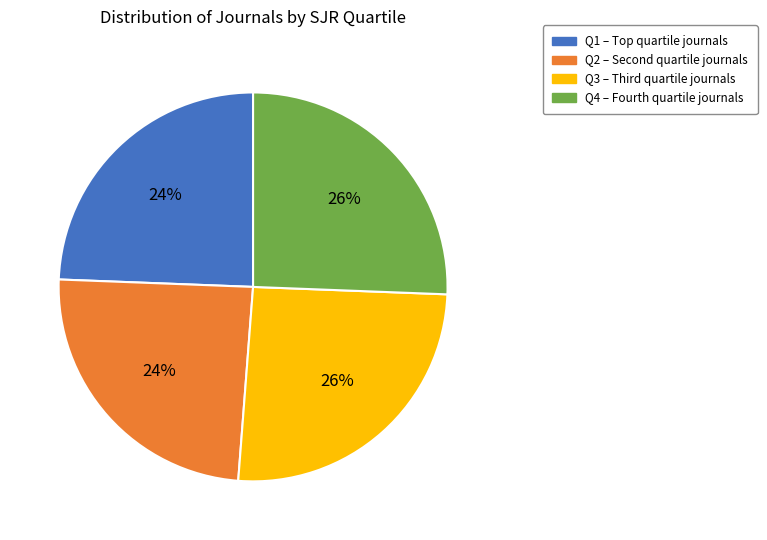

True or false: Q4 accounts for 14% of the total.

False